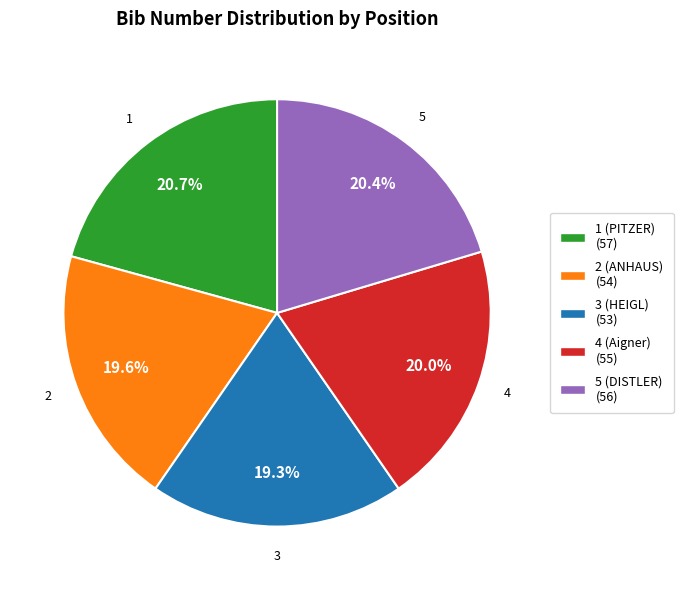

Between 1 (PITZER) and 4 (Aigner), which is larger?

1 (PITZER)